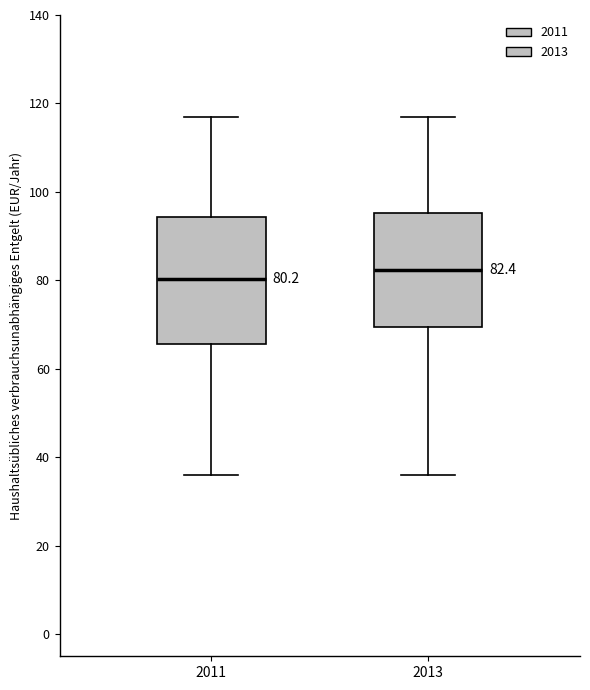

Which box has the highest median line?

2013